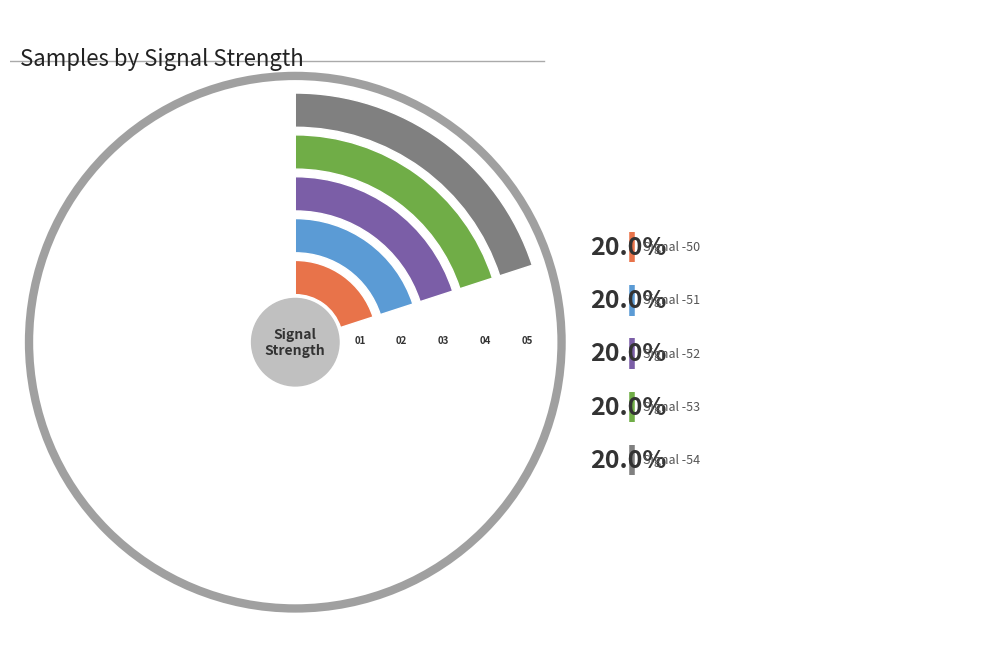

How many segments does this pie chart have?

5